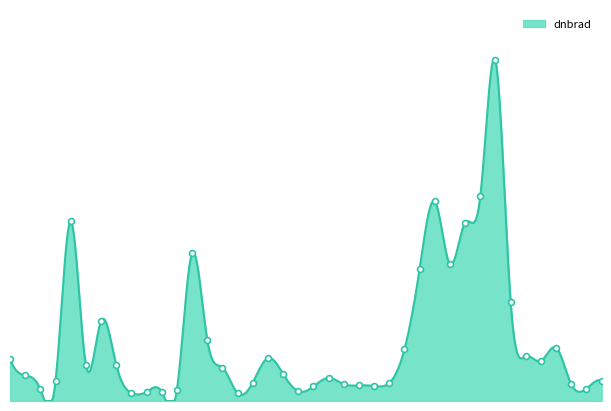

What is the change in value from 170350 to 171998?

+0.2